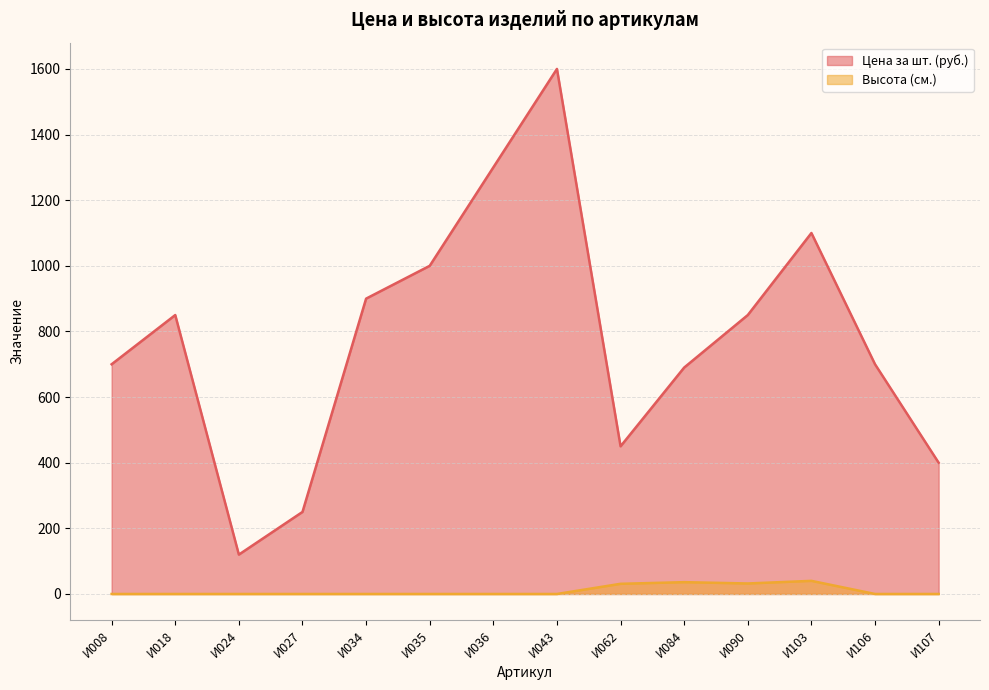

Rank the series by their maximum value, from lowest to highest.

Высота (см.), Цена за шт. (руб.)